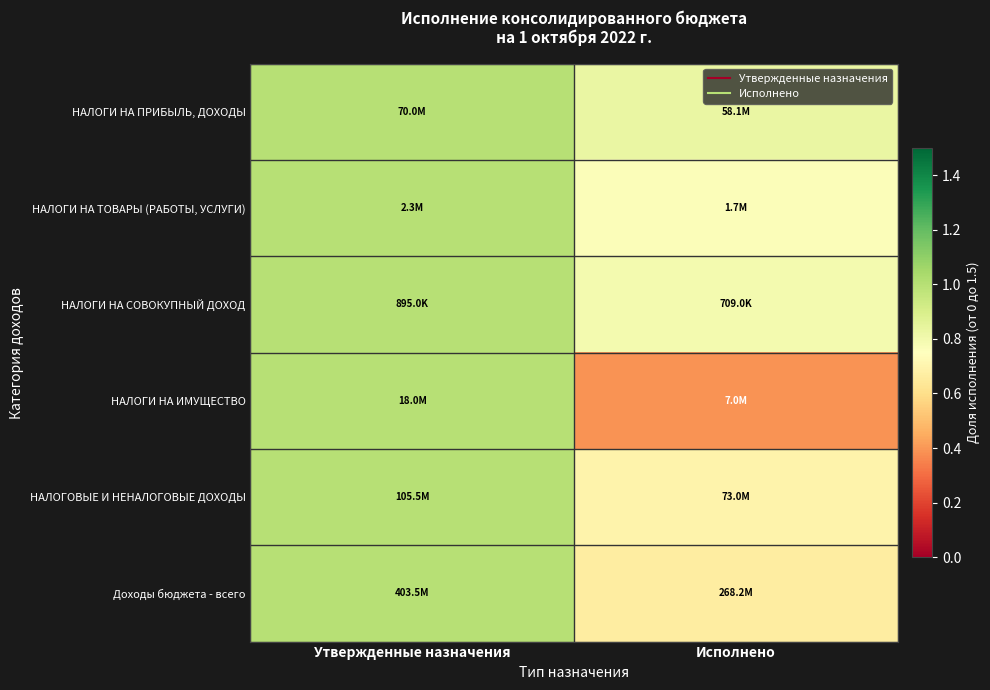

What is the total value across all series at Исполнено?

4.1